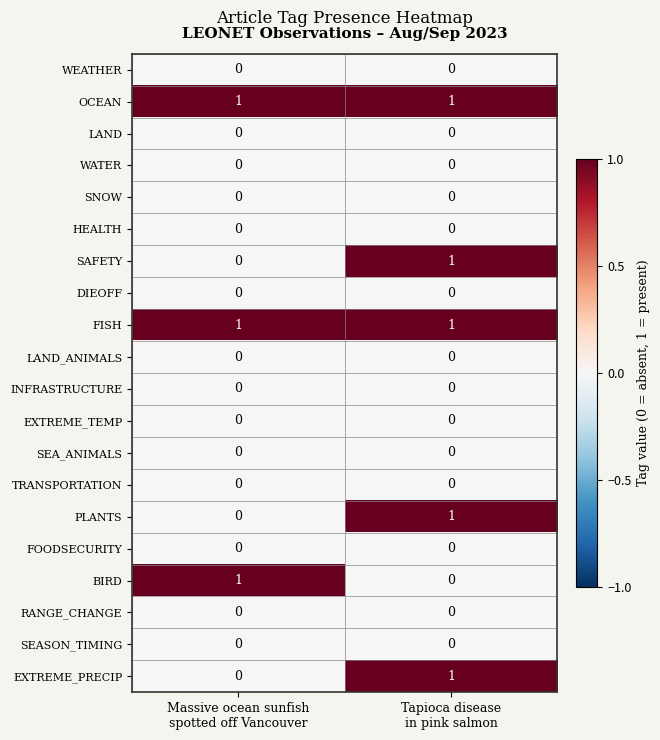

Count the number of categories in the chart.

2